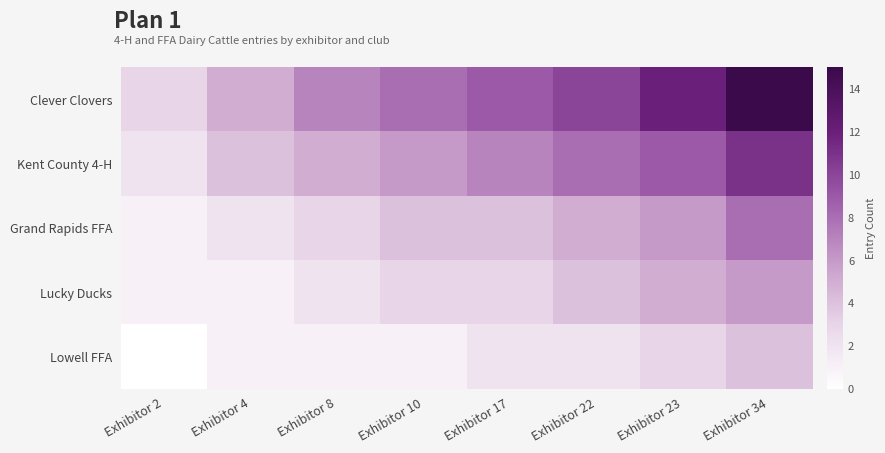

Reading left to right, what are all the values shown in this chart?

Clever Clovers: Exhibitor 2=3	Exhibitor 4=5	Exhibitor 8=7	Exhibitor 10=8	Exhibitor 17=9	Exhibitor 22=10	Exhibitor 23=12	Exhibitor 34=15
Kent County 4-H: Exhibitor 2=2	Exhibitor 4=4	Exhibitor 8=5	Exhibitor 10=6	Exhibitor 17=7	Exhibitor 22=8	Exhibitor 23=9	Exhibitor 34=11
Grand Rapids FFA: Exhibitor 2=1	Exhibitor 4=2	Exhibitor 8=3	Exhibitor 10=4	Exhibitor 17=4	Exhibitor 22=5	Exhibitor 23=6	Exhibitor 34=8
Lucky Ducks: Exhibitor 2=1	Exhibitor 4=1	Exhibitor 8=2	Exhibitor 10=3	Exhibitor 17=3	Exhibitor 22=4	Exhibitor 23=5	Exhibitor 34=6
Lowell FFA: Exhibitor 2=0	Exhibitor 4=1	Exhibitor 8=1	Exhibitor 10=1	Exhibitor 17=2	Exhibitor 22=2	Exhibitor 23=3	Exhibitor 34=4